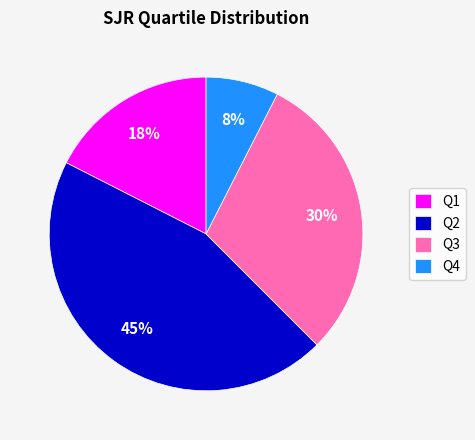

The Q4 slice represents 8% of the pie. True or false?

True